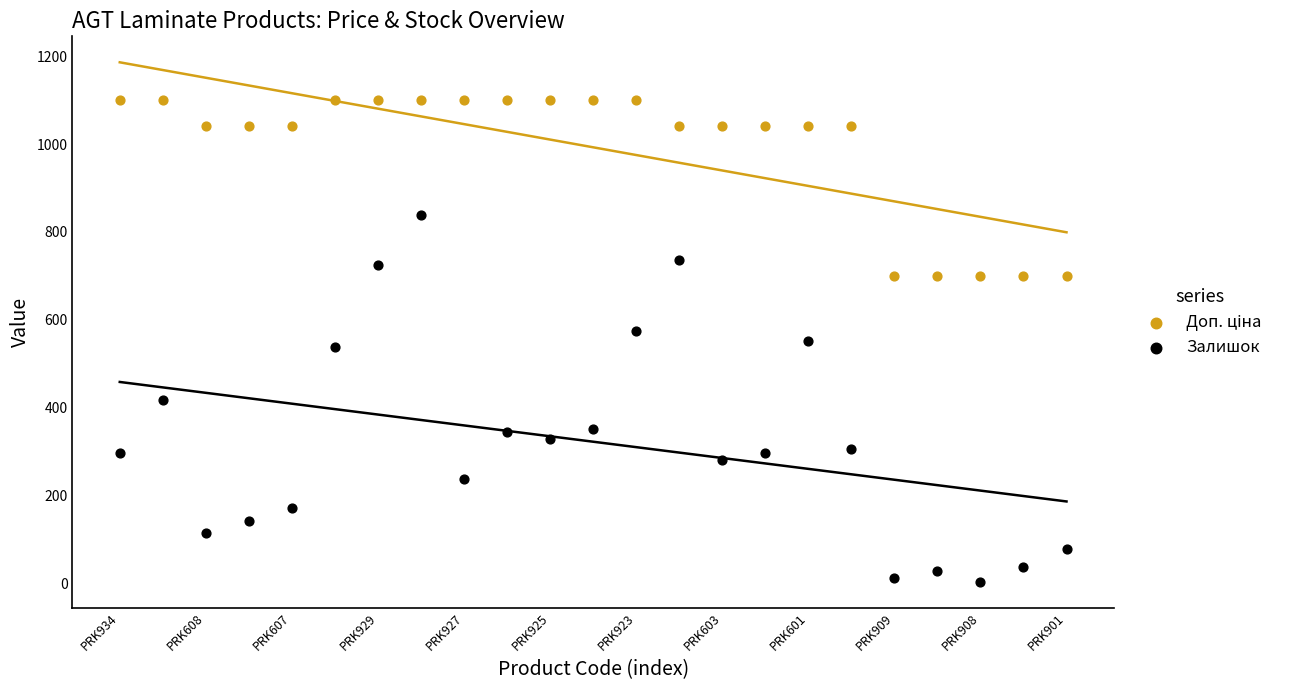

Across all data points, what is the range of Y values (max minus min)?

1097.0